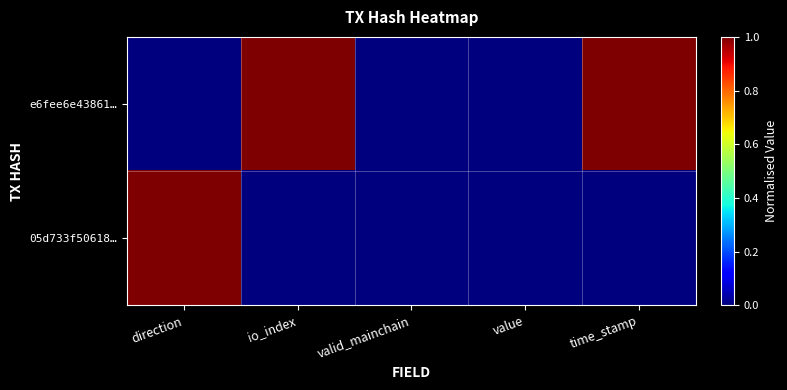

At how many categories does at least one series exceed 0?

3